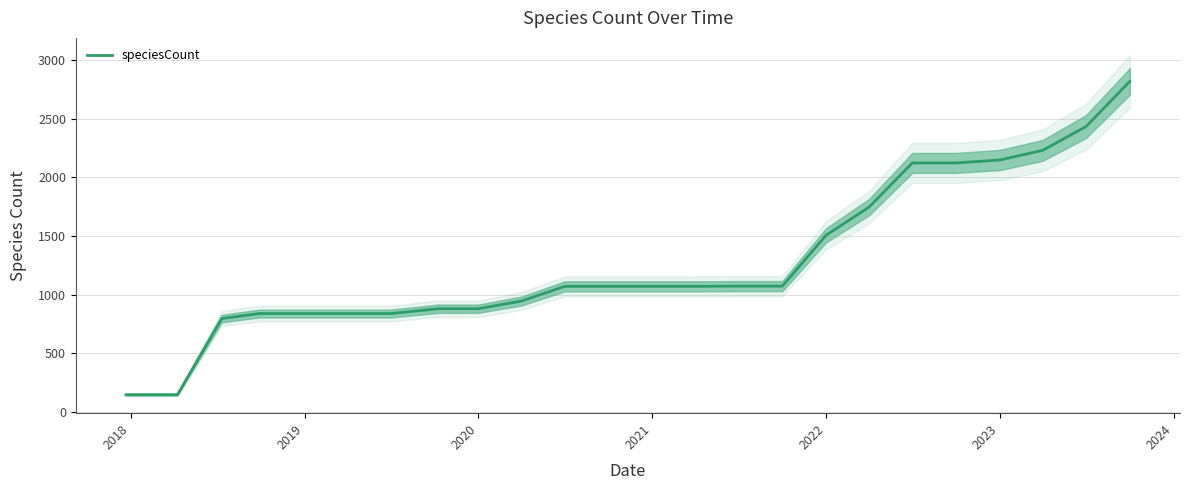

What is the minimum value for speciesCount?

147